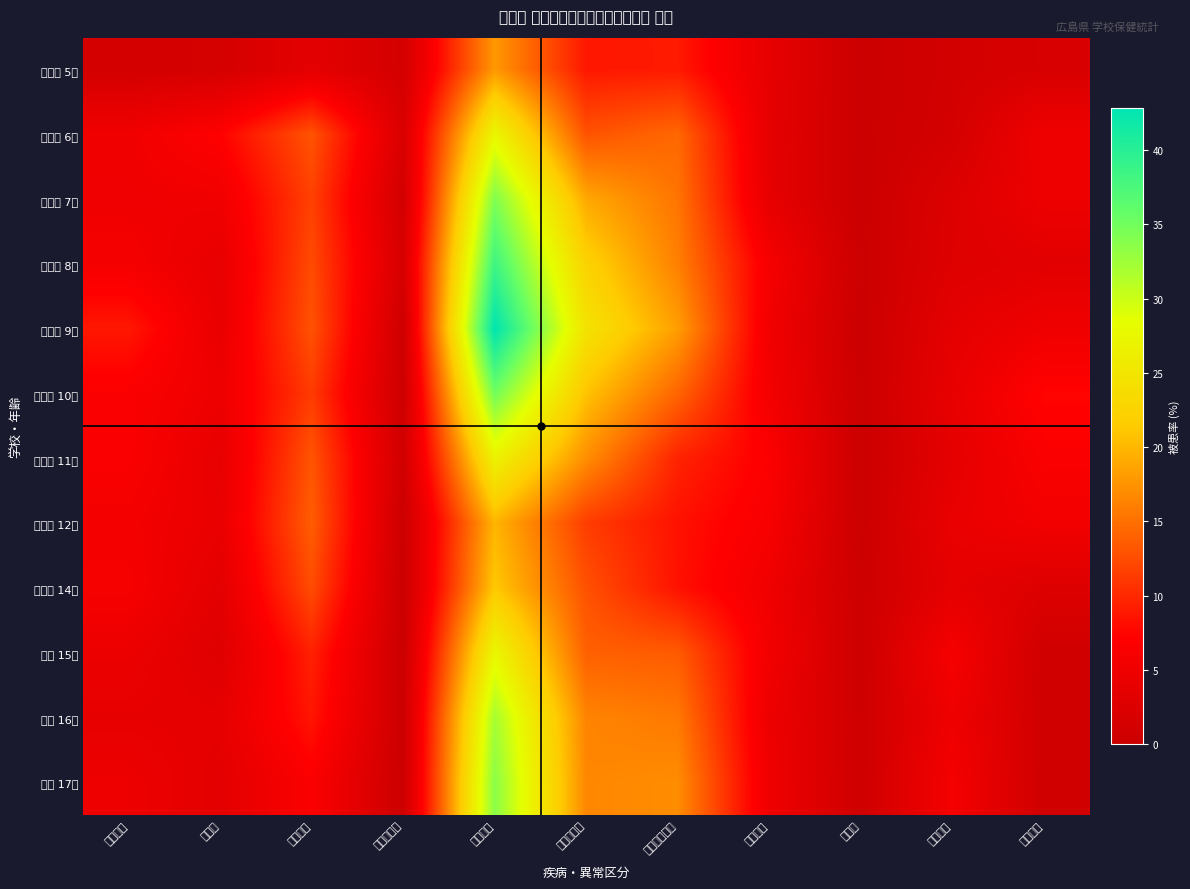

Reading left to right, what are all the values shown in this chart?

幼稚園 5歳: 眼の疾病=1.2	耳疾患=1.4	鼻副鼻腔=3.5	口腔咽喉頭=1.2	むし歯計=17.8	むし歯完了=8.8	むし歯未処置=9.0	歯列咬合=3.9	顎関節=0.1	歯垢状態=1.1	歯肉状態=1.8
小学校 6歳: 眼の疾病=5.3	耳疾患=7.2	鼻副鼻腔=13.0	口腔咽喉頭=2.0	むし歯計=27.3	むし歯完了=12.9	むし歯未処置=14.4	歯列咬合=3.7	顎関節=0.1	歯垢状態=1.3	歯肉状態=5.1
小学校 7歳: 眼の疾病=5.1	耳疾患=5.3	鼻副鼻腔=11.7	口腔咽喉頭=1.0	むし歯計=34.2	むし歯完了=18.9	むし歯未処置=15.3	歯列咬合=3.9	顎関節=0.0	歯垢状態=2.5	歯肉状態=4.8
小学校 8歳: 眼の疾病=5.9	耳疾患=4.1	鼻副鼻腔=12.4	口腔咽喉頭=1.6	むし歯計=38.4	むし歯完了=22.3	むし歯未処置=16.1	歯列咬合=6.0	顎関節=0.1	歯垢状態=2.7	歯肉状態=3.3
小学校 9歳: 眼の疾病=8.8	耳疾患=4.3	鼻副鼻腔=12.9	口腔咽喉頭=0.4	むし歯計=42.8	むし歯完了=24.6	むし歯未処置=18.2	歯列咬合=5.4	顎関節=0.0	歯垢状態=3.6	歯肉状態=5.1
小学校 10歳: 眼の疾病=6.6	耳疾患=4.9	鼻副鼻腔=11.3	口腔咽喉頭=0.3	むし歯計=35.0	むし歯完了=20.8	むし歯未処置=14.2	歯列咬合=5.7	顎関節=0.1	歯垢状態=4.1	歯肉状態=7.5
小学校 11歳: 眼の疾病=6.6	耳疾患=4.0	鼻副鼻腔=13.1	口腔咽喉頭=0.8	むし歯計=26.7	むし歯完了=17.1	むし歯未処置=9.6	歯列咬合=6.8	顎関節=0.1	歯垢状態=3.6	歯肉状態=6.6
中学校 12歳: 眼の疾病=5.7	耳疾患=4.3	鼻副鼻腔=13.7	口腔咽喉頭=0.2	むし歯計=19.8	むし歯完了=11.4	むし歯未処置=8.4	歯列咬合=6.2	顎関節=0.1	歯垢状態=4.3	歯肉状態=5.5
中学校 14歳: 眼の疾病=6.1	耳疾患=3.4	鼻副鼻腔=12.5	口腔咽喉頭=0.0	むし歯計=21.2	むし歯完了=12.8	むし歯未処置=8.4	歯列咬合=5.2	顎関節=0.3	歯垢状態=3.7	歯肉状態=2.5
高校 15歳: 眼の疾病=4.6	耳疾患=2.8	鼻副鼻腔=9.5	口腔咽喉頭=0.1	むし歯計=27.4	むし歯完了=13.9	むし歯未処置=13.5	歯列咬合=5.5	顎関節=0.3	歯垢状態=6.0	歯肉状態=0.7
高校 16歳: 眼の疾病=3.9	耳疾患=3.8	鼻副鼻腔=8.7	口腔咽喉頭=0.2	むし歯計=32.1	むし歯完了=16.4	むし歯未処置=15.6	歯列咬合=4.8	顎関節=0.5	歯垢状態=5.1	歯肉状態=0.7
高校 17歳: 眼の疾病=4.8	耳疾患=3.4	鼻副鼻腔=6.6	口腔咽喉頭=0.1	むし歯計=33.6	むし歯完了=16.6	むし歯未処置=17.0	歯列咬合=5.1	顎関節=0.5	歯垢状態=5.8	歯肉状態=0.6